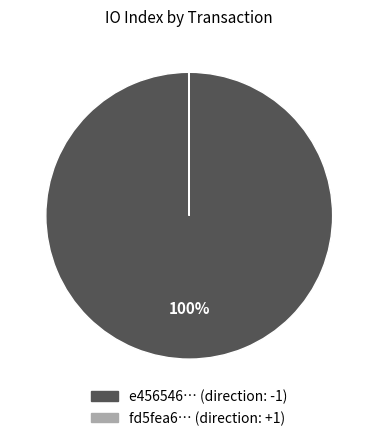

Which category has the biggest portion of the pie?

e456546… (direction: -1)